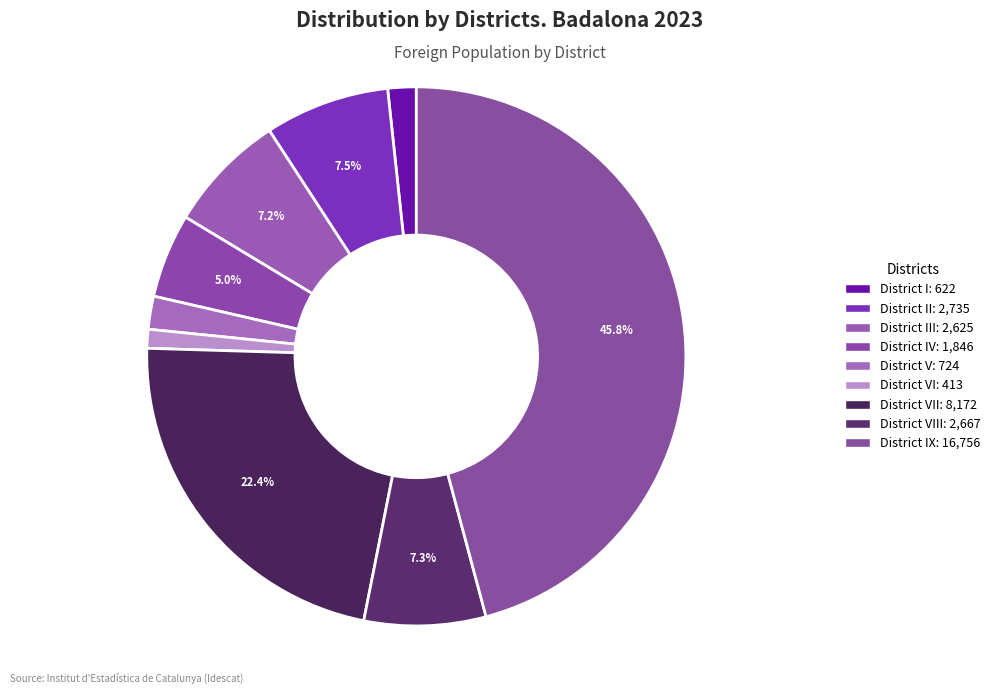

Which slice is the largest?

District IX